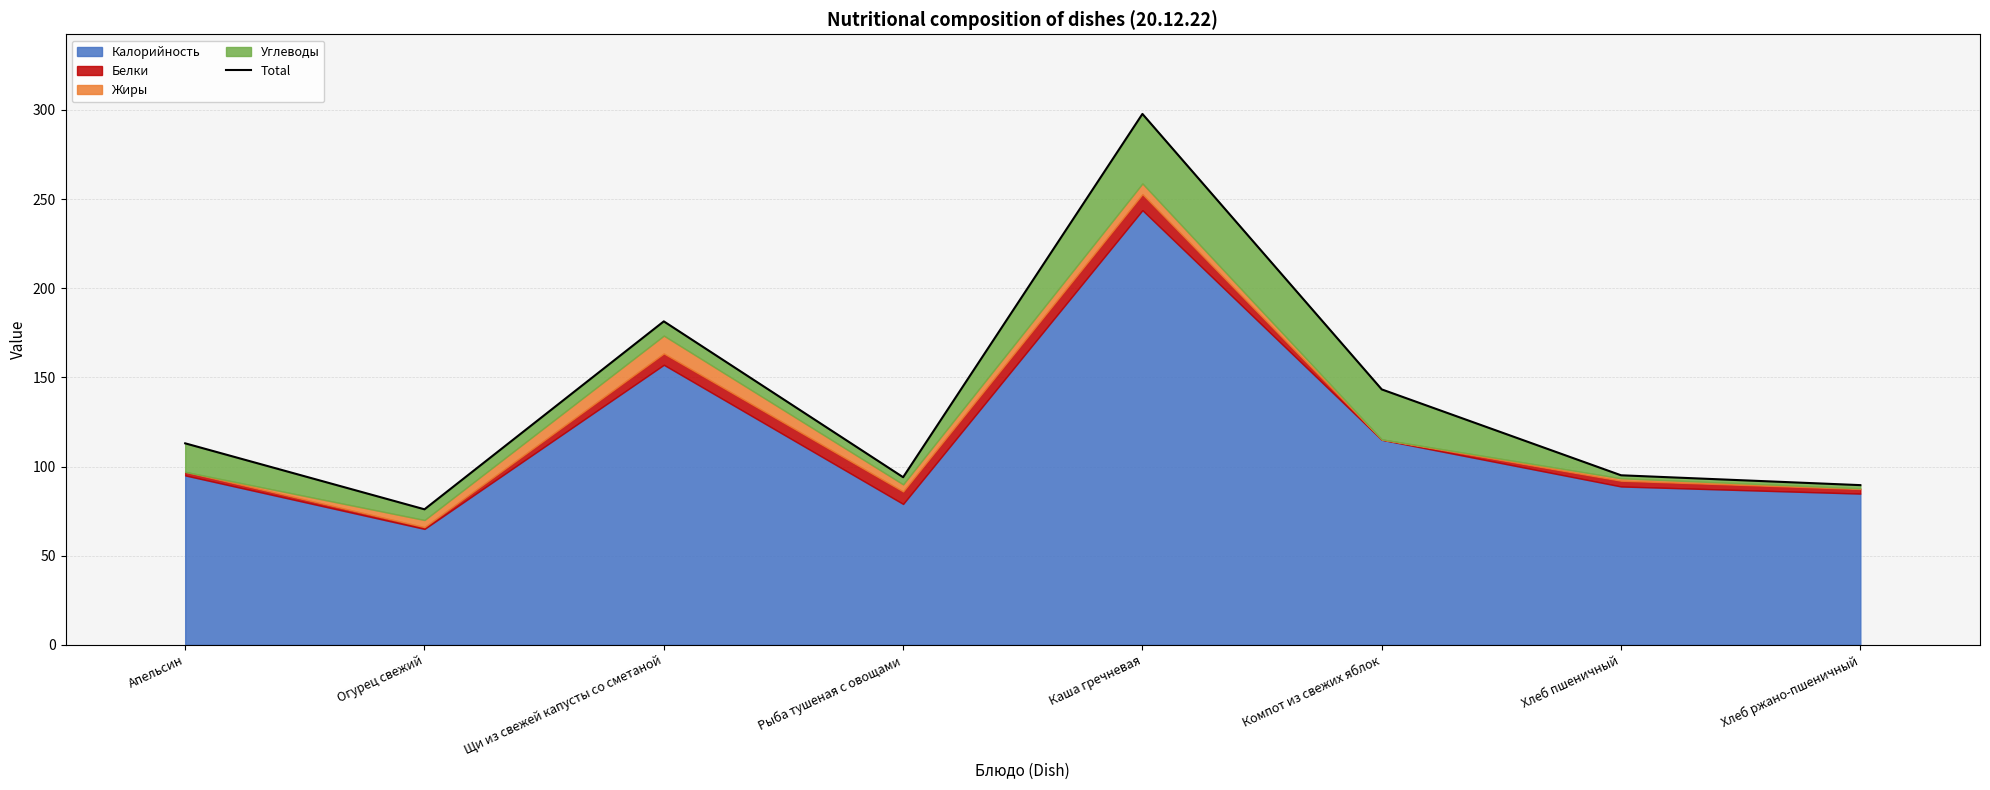

What is the sum of the values at Щи из свежей капусты со сметаной and Хлеб ржано-пшеничный?

271.0